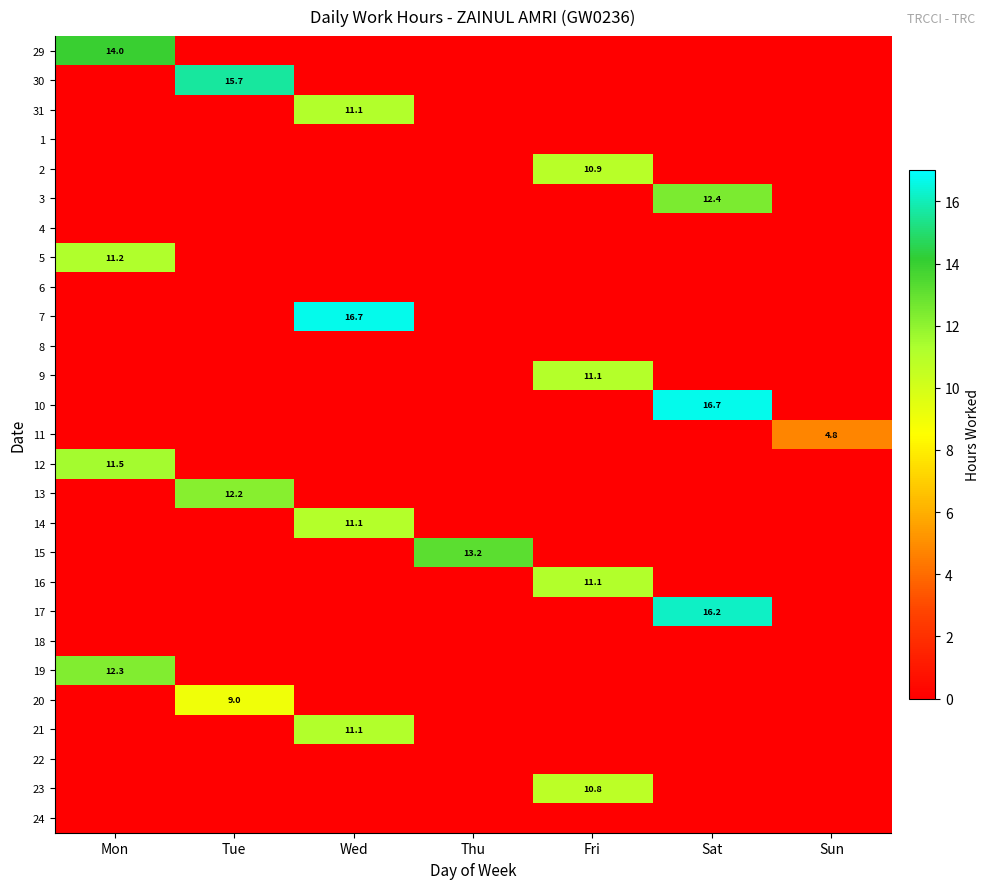

True or false: 23 has a value of 15.9 at Fri.

False